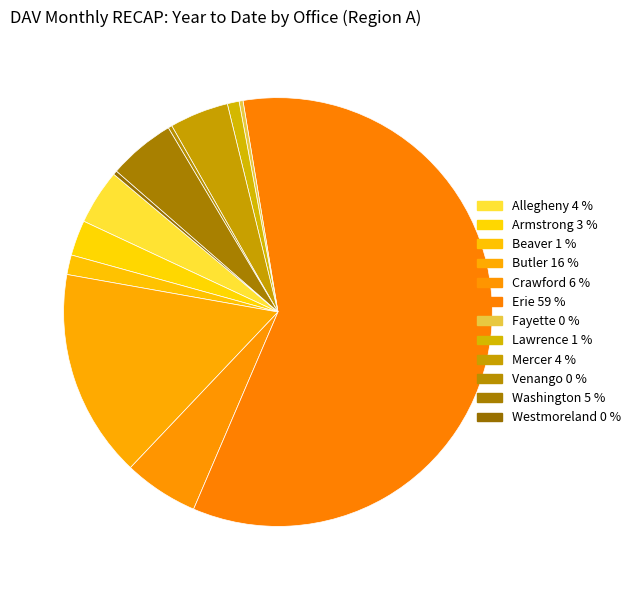

Rank the categories by value from lowest to highest.

Fayette, Venango, Westmoreland, Lawrence, Beaver, Armstrong, Allegheny, Mercer, Washington, Crawford, Butler, Erie